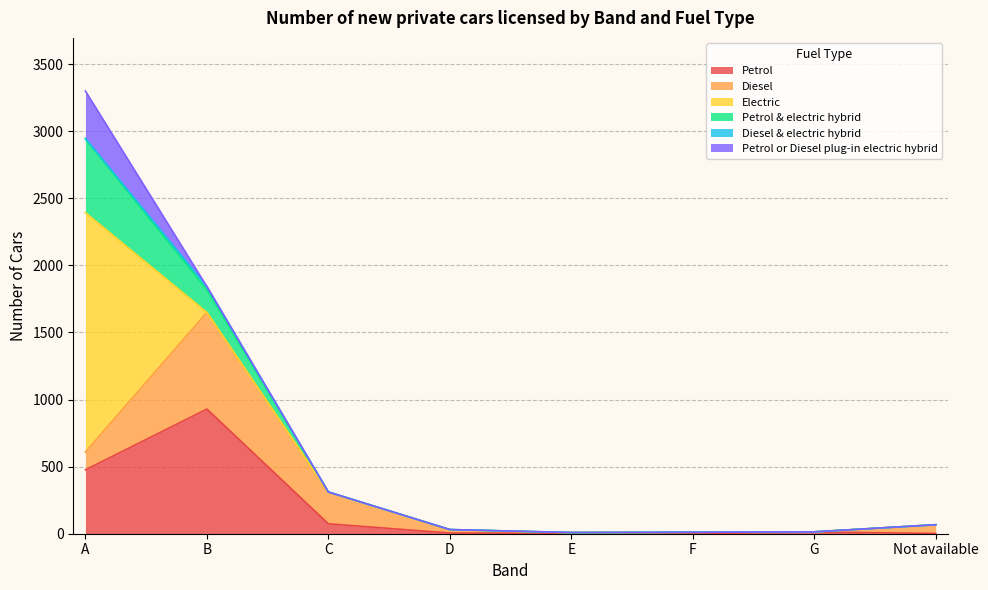

Which category has the lowest value in the Petrol & electric hybrid series?

E